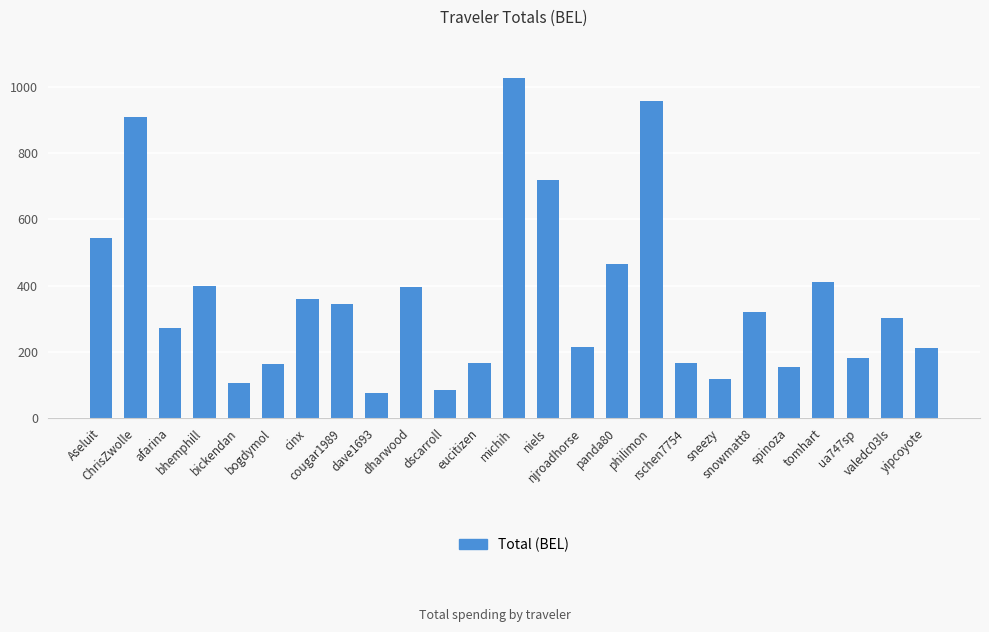

True or false: the data shows 382.2 at njroadhorse.

False